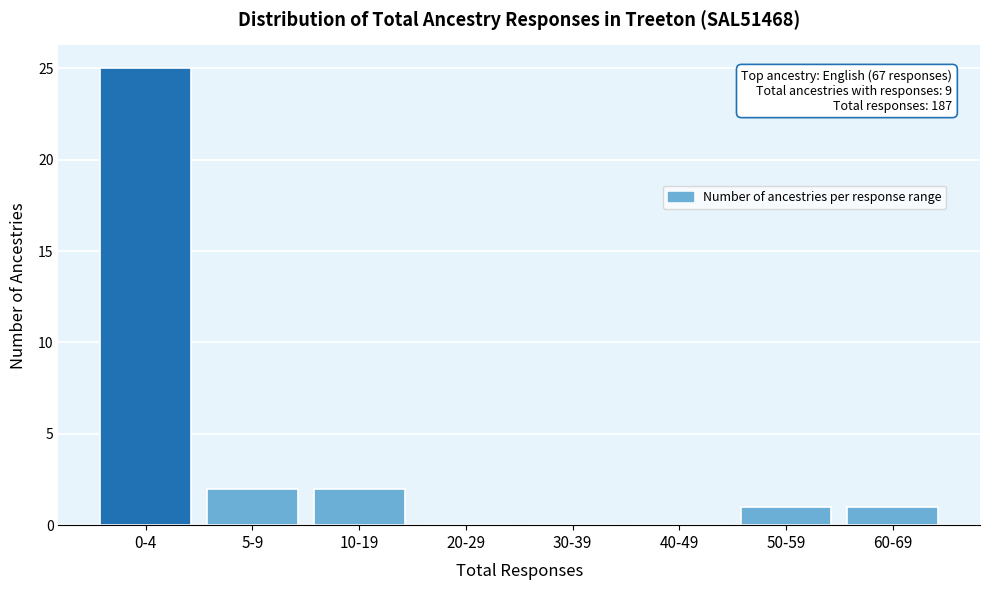

What is the ratio of the value at 10-19 to the value at 5-9?

1.0